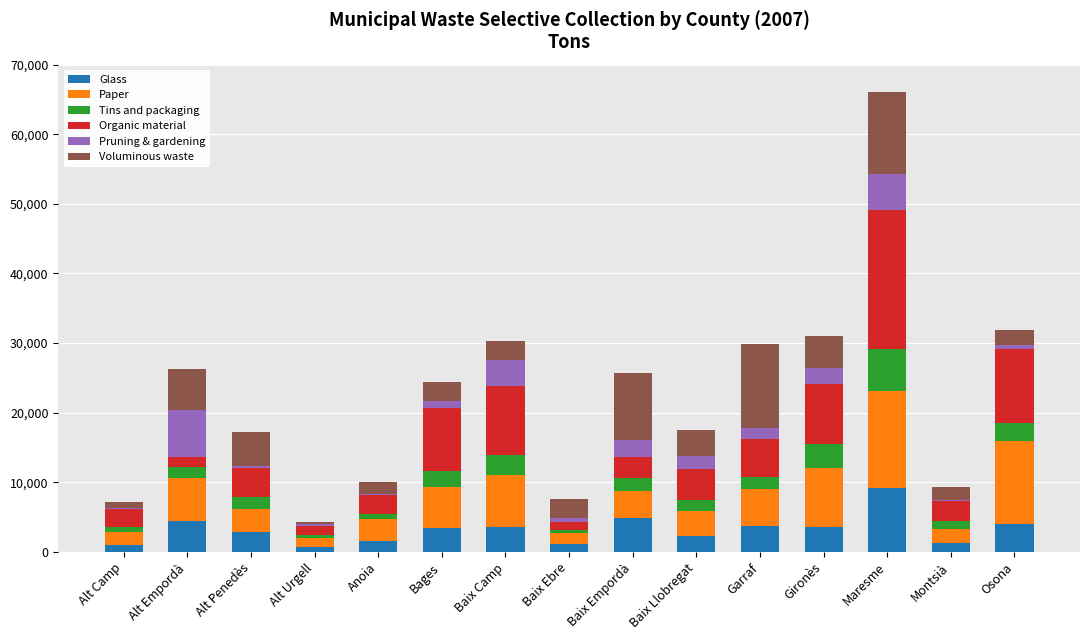

The Glass series shows 3708 at Garraf. True or false?

True